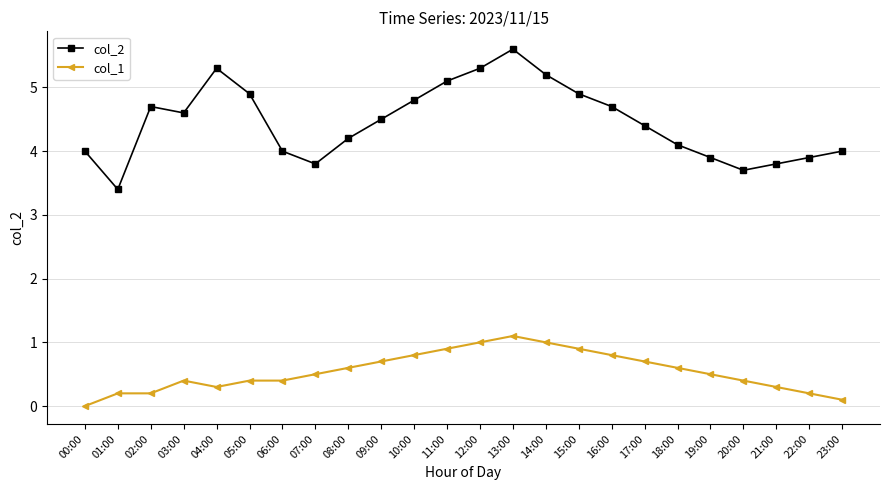

What are all the series names shown in the legend?

col_2, col_1